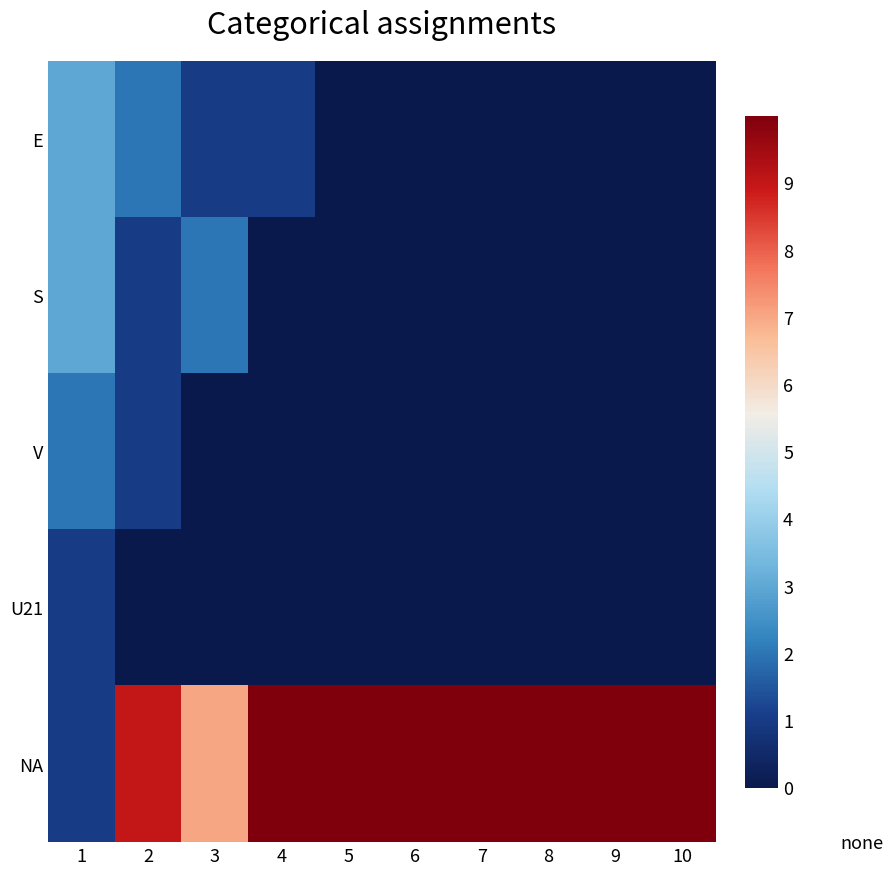

How many categories are shown in the chart?

10